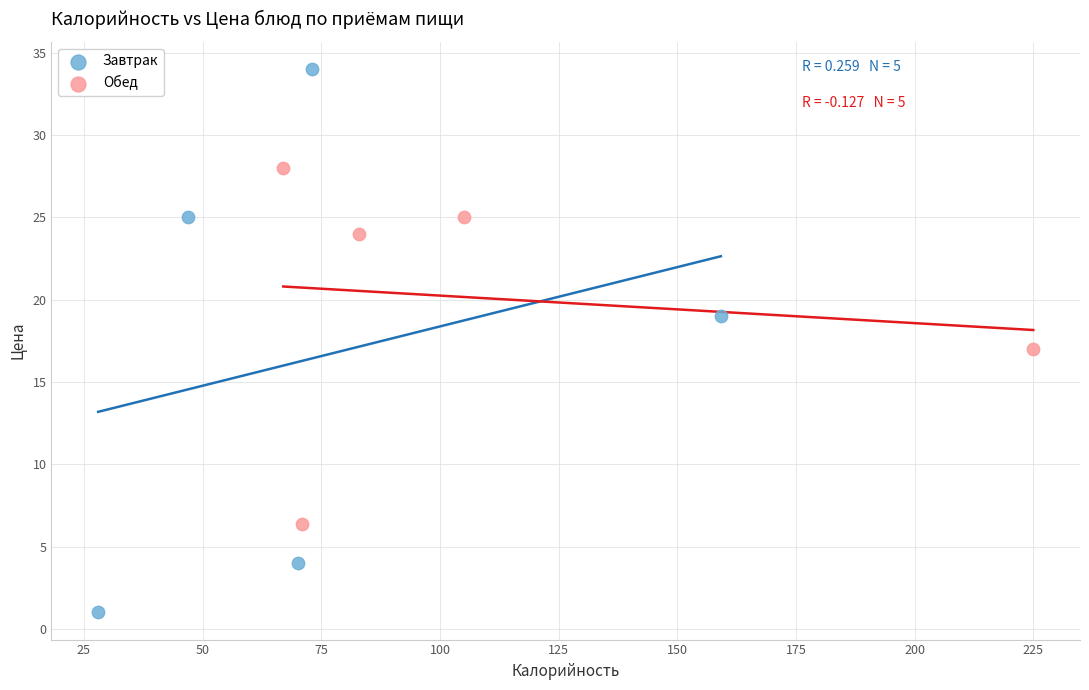

Which series has the widest spread of Y values?

Завтрак